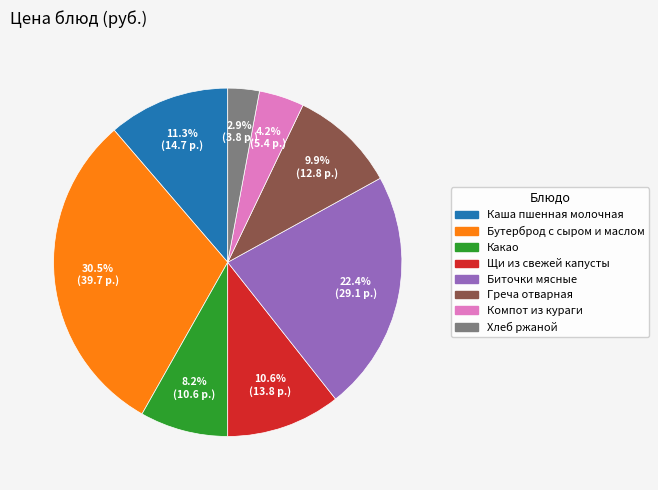

The Щи из свежей капусты slice represents 5% of the pie. True or false?

False